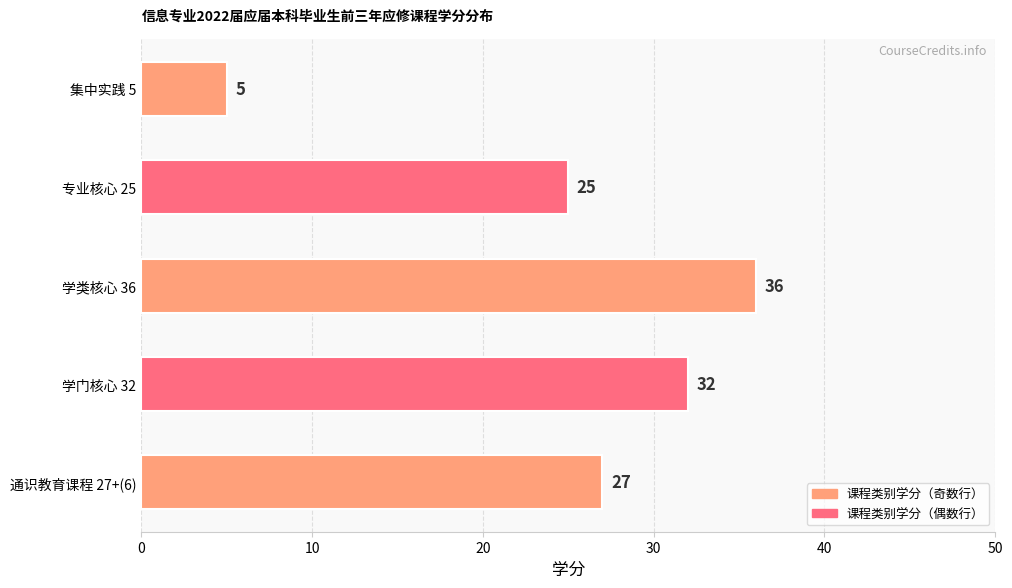

How many bars are there in total?

5